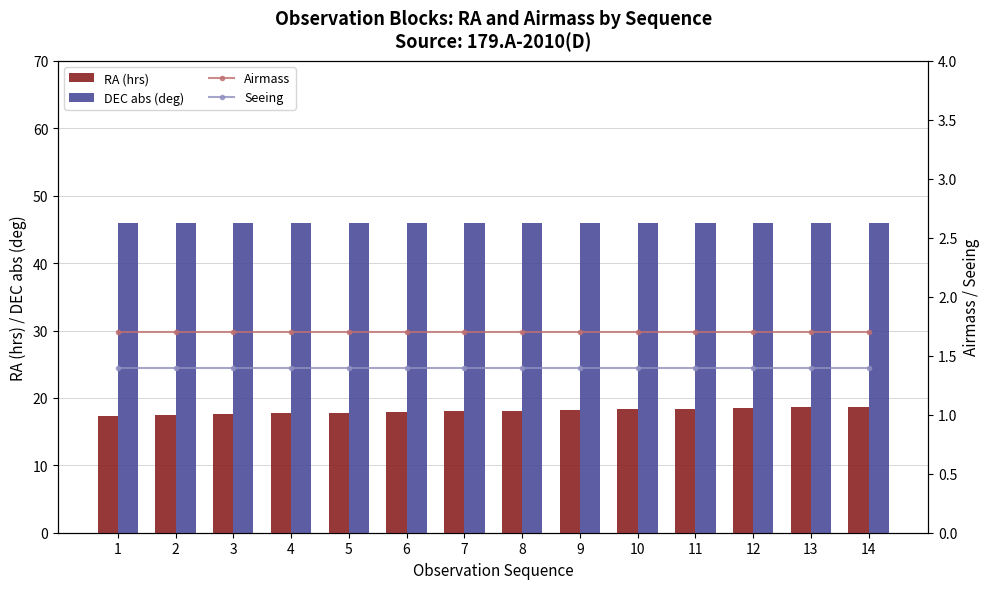

How many groups of bars are there?

14